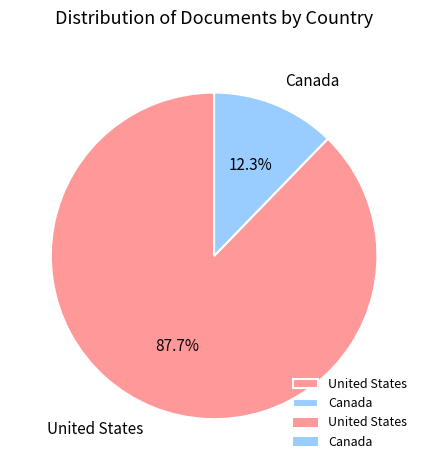

Between Canada and United States, which is larger?

United States